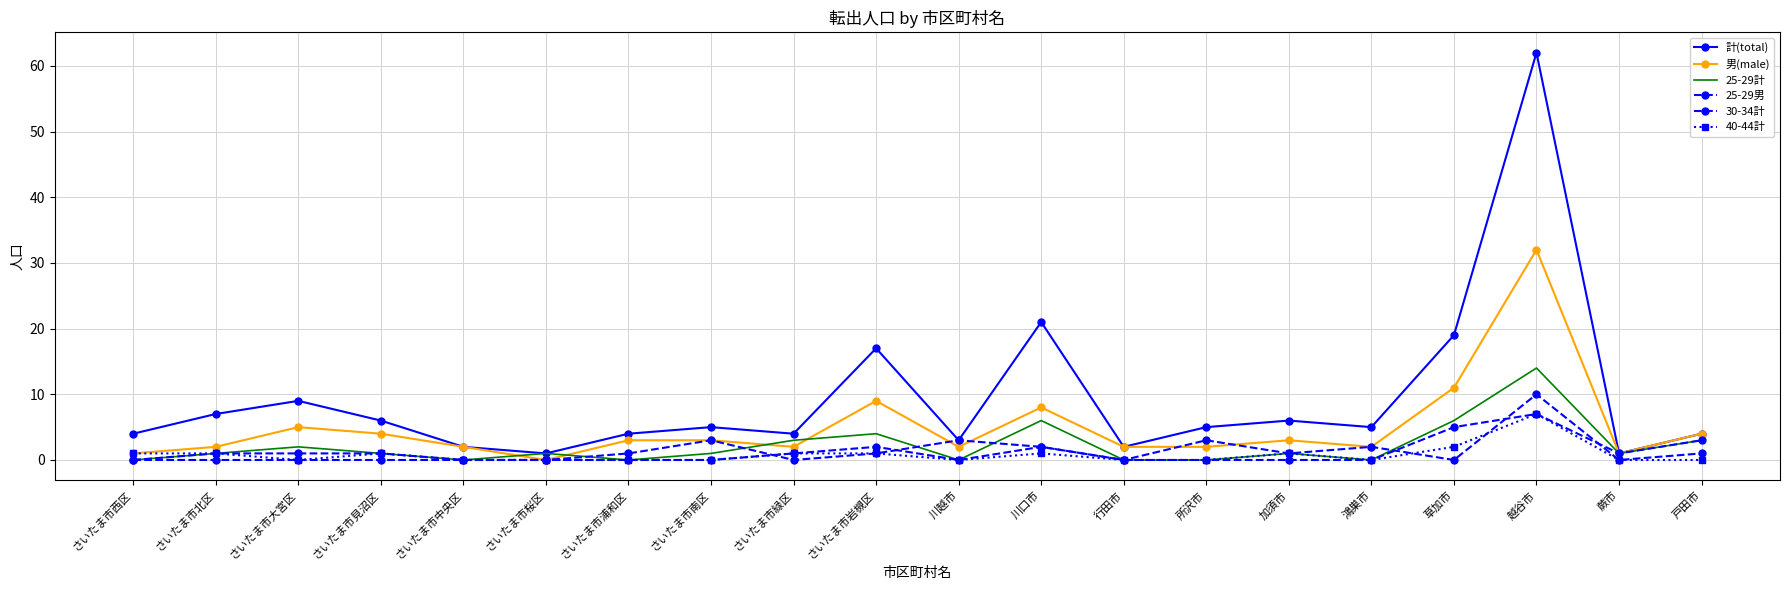

Reading right to left, list all the values displayed in this chart.

計(total): 戸田市=4	蕨市=1	越谷市=62	草加市=19	鴻巣市=5	加須市=6	所沢市=5	行田市=2	川口市=21	川越市=3	さいたま市岩槻区=17	さいたま市緑区=4	さいたま市南区=5	さいたま市浦和区=4	さいたま市桜区=1	さいたま市中央区=2	さいたま市見沼区=6	さいたま市大宮区=9	さいたま市北区=7	さいたま市西区=4
男(male): 戸田市=4	蕨市=1	越谷市=32	草加市=11	鴻巣市=2	加須市=3	所沢市=2	行田市=2	川口市=8	川越市=2	さいたま市岩槻区=9	さいたま市緑区=2	さいたま市南区=3	さいたま市浦和区=3	さいたま市桜区=0	さいたま市中央区=2	さいたま市見沼区=4	さいたま市大宮区=5	さいたま市北区=2	さいたま市西区=1
25-29計: 戸田市=3	蕨市=1	越谷市=14	草加市=6	鴻巣市=0	加須市=1	所沢市=0	行田市=0	川口市=6	川越市=0	さいたま市岩槻区=4	さいたま市緑区=3	さいたま市南区=1	さいたま市浦和区=0	さいたま市桜区=1	さいたま市中央区=0	さいたま市見沼区=1	さいたま市大宮区=2	さいたま市北区=1	さいたま市西区=0
25-29男: 戸田市=3	蕨市=1	越谷市=7	草加市=5	鴻巣市=0	加須市=0	所沢市=0	行田市=0	川口市=2	川越市=0	さいたま市岩槻区=2	さいたま市緑区=1	さいたま市南区=0	さいたま市浦和区=0	さいたま市桜区=0	さいたま市中央区=0	さいたま市見沼区=0	さいたま市大宮区=0	さいたま市北区=0	さいたま市西区=0
30-34計: 戸田市=1	蕨市=0	越谷市=10	草加市=0	鴻巣市=2	加須市=1	所沢市=3	行田市=0	川口市=2	川越市=3	さいたま市岩槻区=1	さいたま市緑区=0	さいたま市南区=3	さいたま市浦和区=1	さいたま市桜区=0	さいたま市中央区=0	さいたま市見沼区=1	さいたま市大宮区=1	さいたま市北区=1	さいたま市西区=0
40-44計: 戸田市=0	蕨市=0	越谷市=7	草加市=2	鴻巣市=0	加須市=1	所沢市=0	行田市=0	川口市=1	川越市=0	さいたま市岩槻区=1	さいたま市緑区=1	さいたま市南区=0	さいたま市浦和区=0	さいたま市桜区=0	さいたま市中央区=0	さいたま市見沼区=1	さいたま市大宮区=0	さいたま市北区=1	さいたま市西区=1